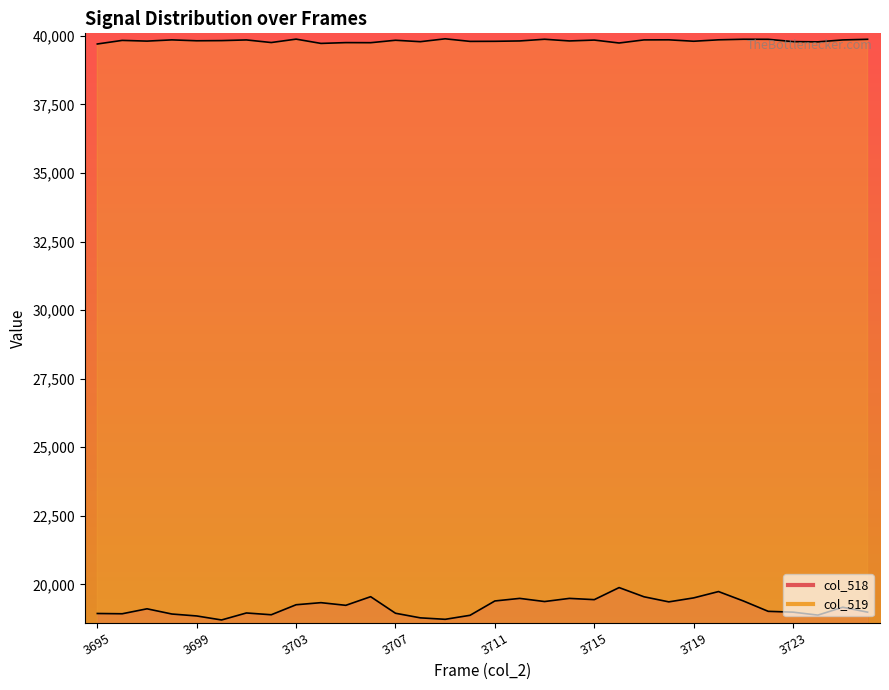

What is the value of the col_518 line point at the 12th from the left?

19549